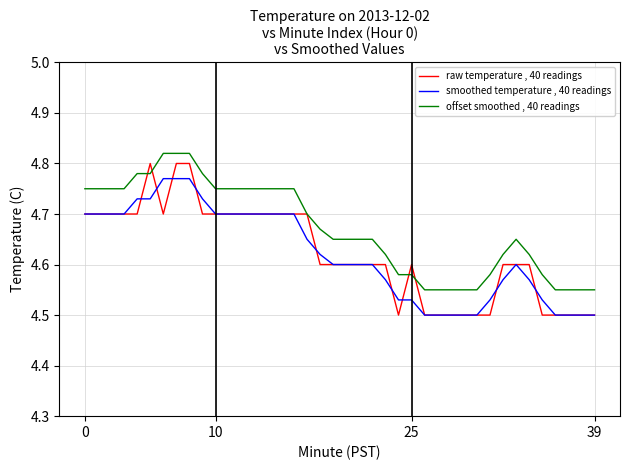

At how many categories does at least one series exceed 4?

40